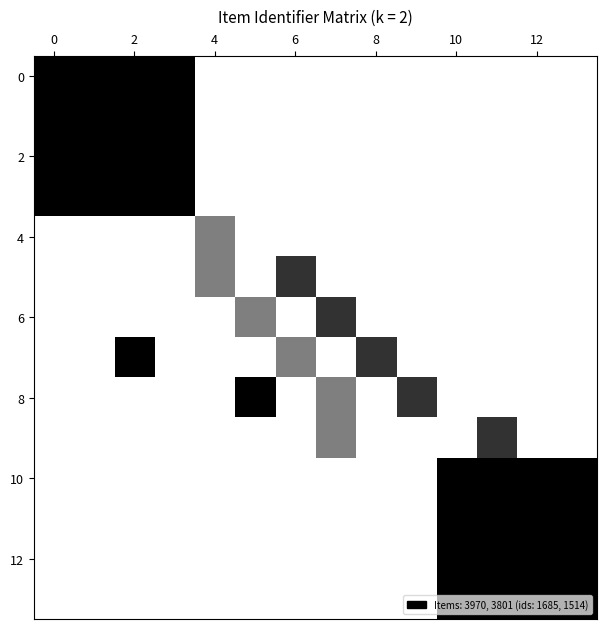

At how many categories does at least one series exceed 0?

14